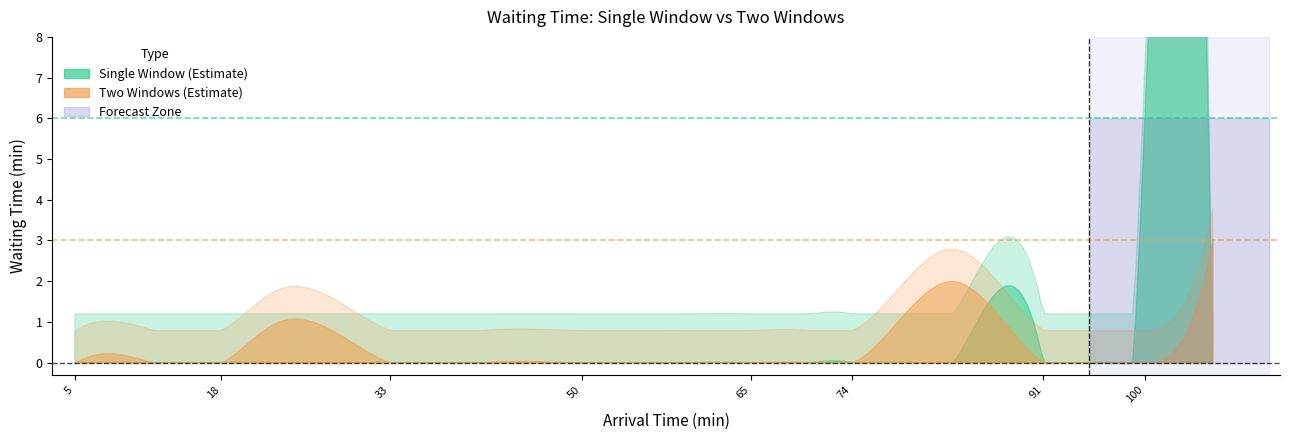

True or false: Two Window Wait has a value of 0 at 14.

True